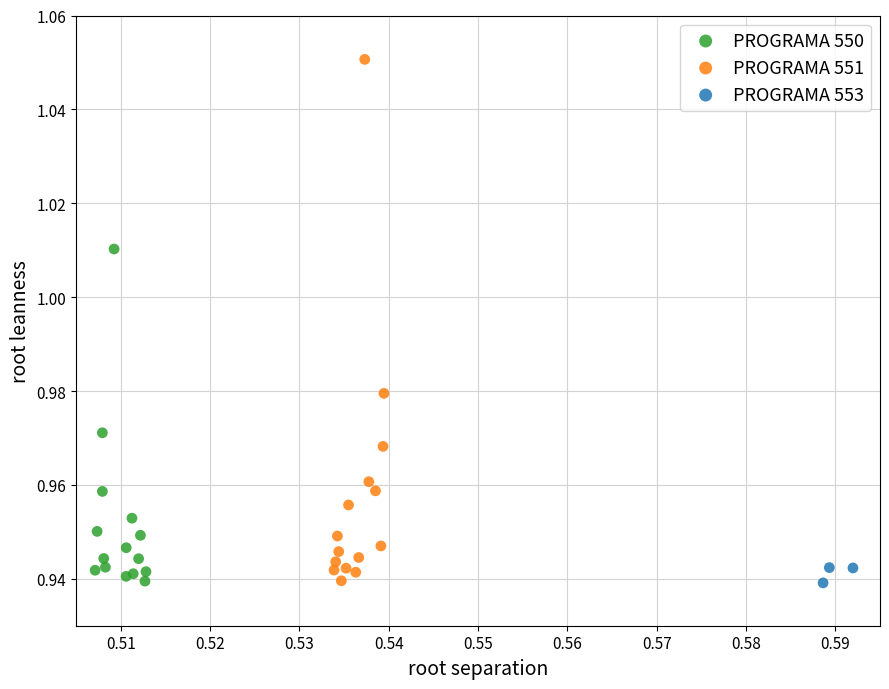

What are all the series names shown in the legend?

PROGRAMA 550, PROGRAMA 551, PROGRAMA 553